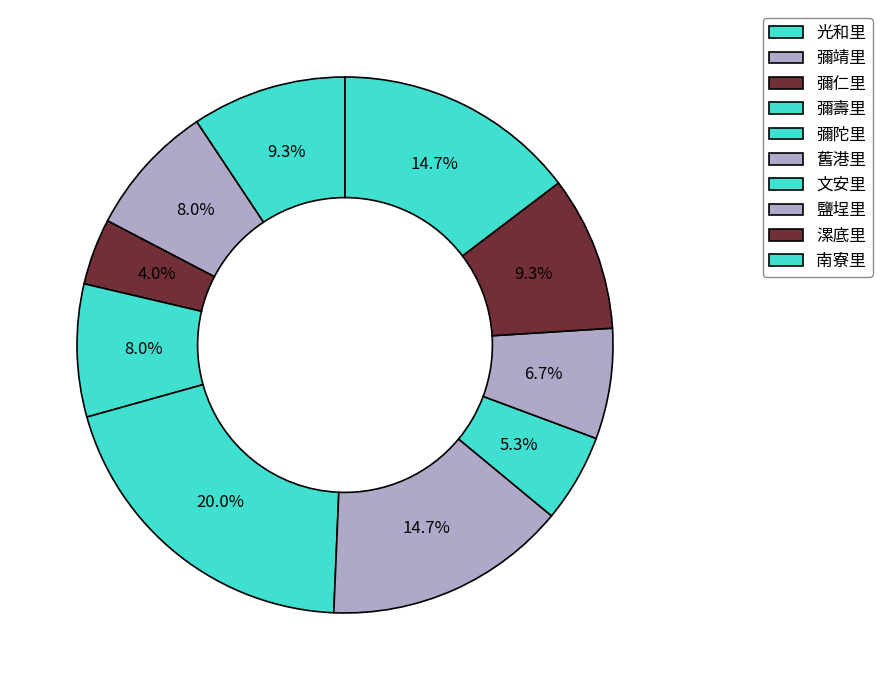

How many slices are in this pie chart?

10